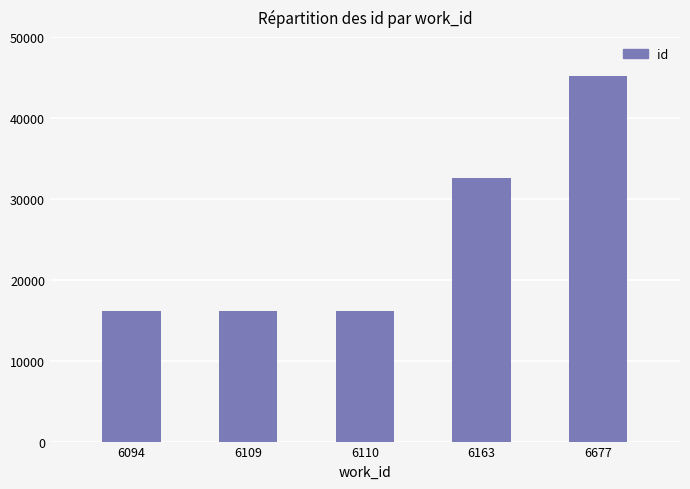

Which has a higher value, 6163 or 6094?

6163